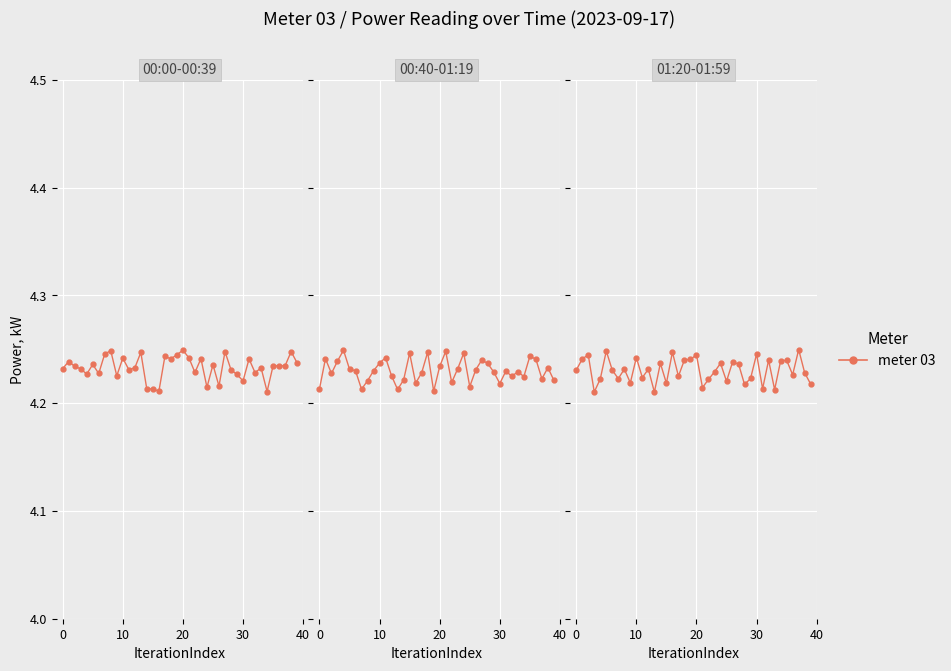

How many series are shown in this chart?

1